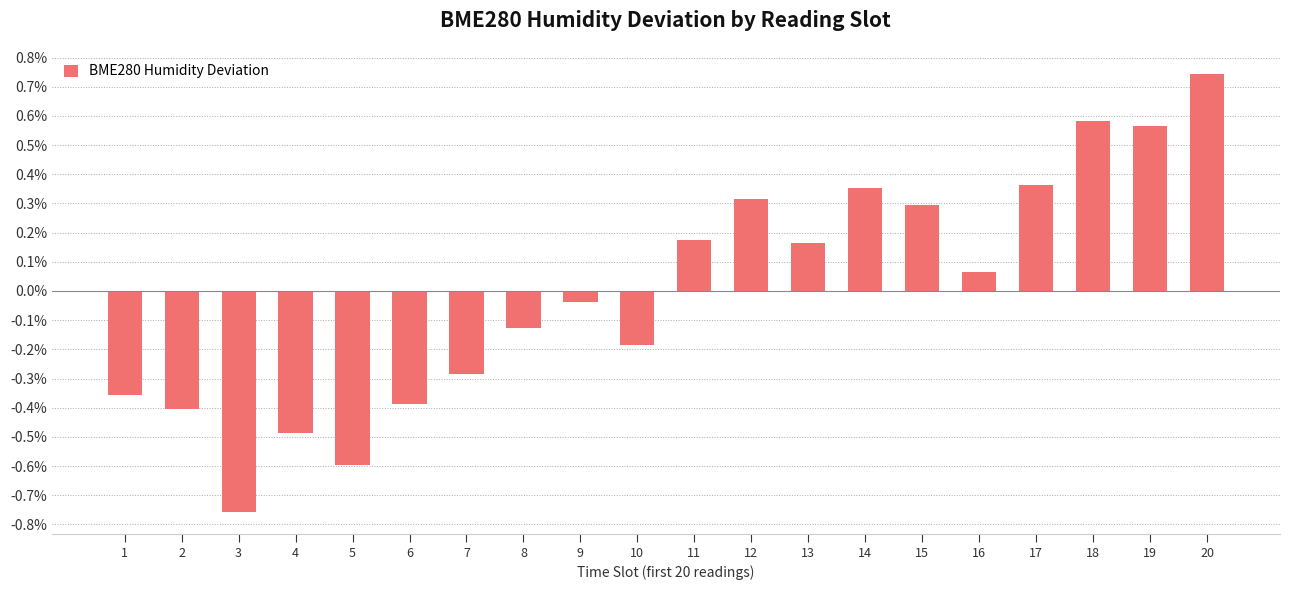

Between 14 and 19, which is larger?

19